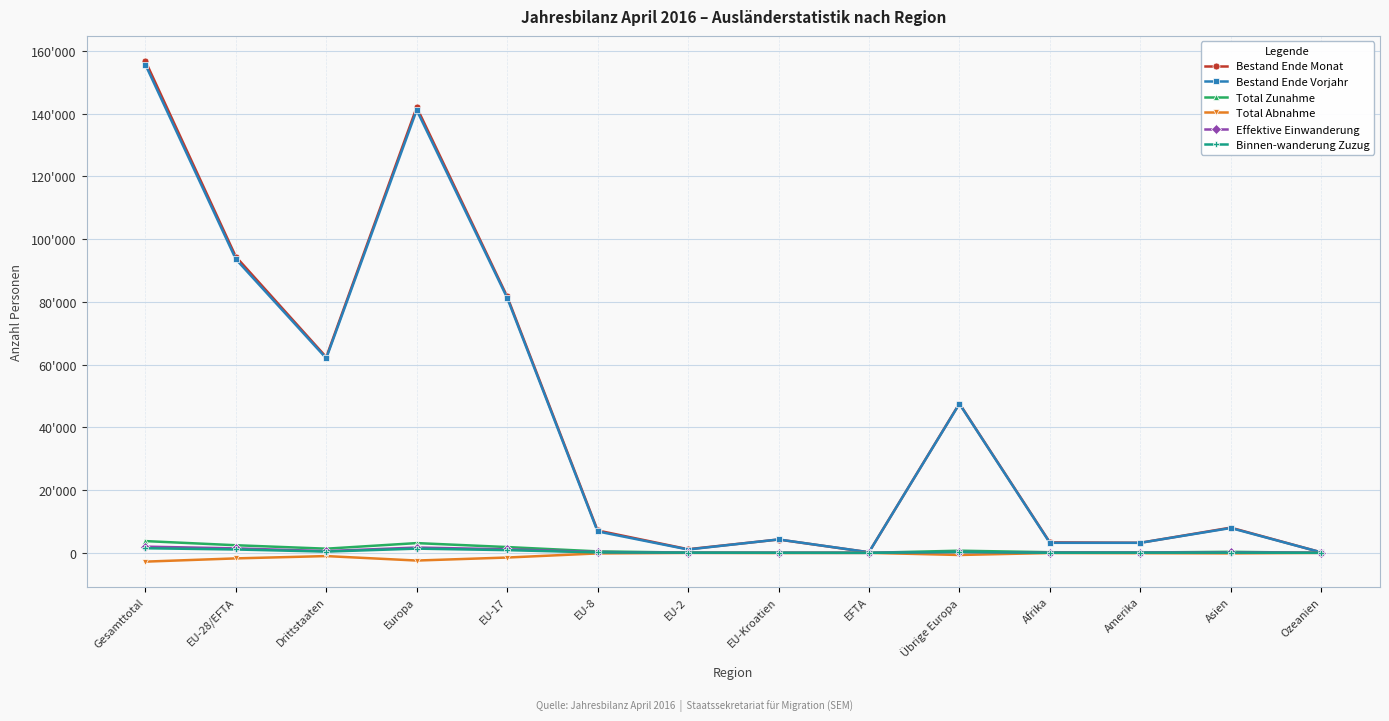

Between Afrika and Übrige Europa, which is larger?

Übrige Europa